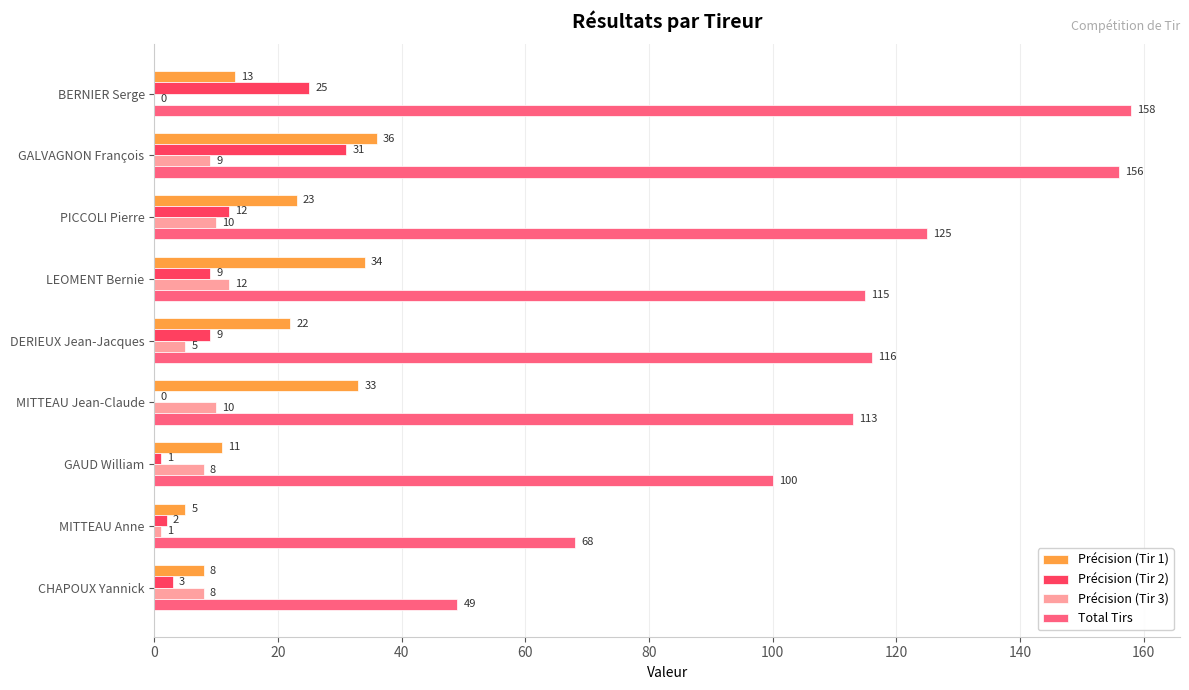

Where is Total Tirs nearest to the value 103?

GAUD William